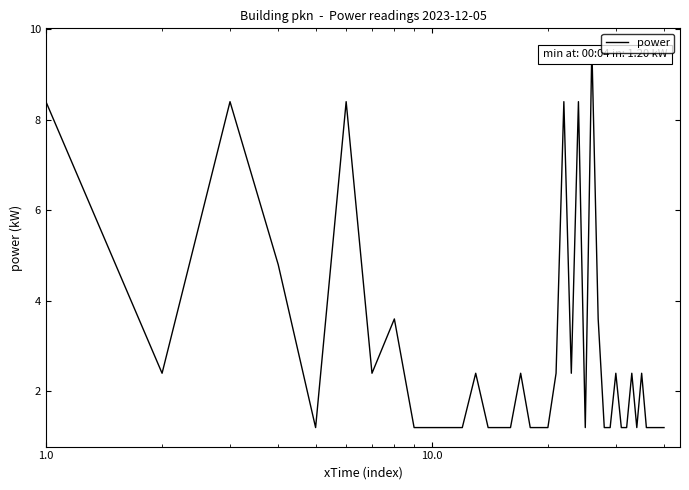

What is the maximum value shown in the chart?

9.6